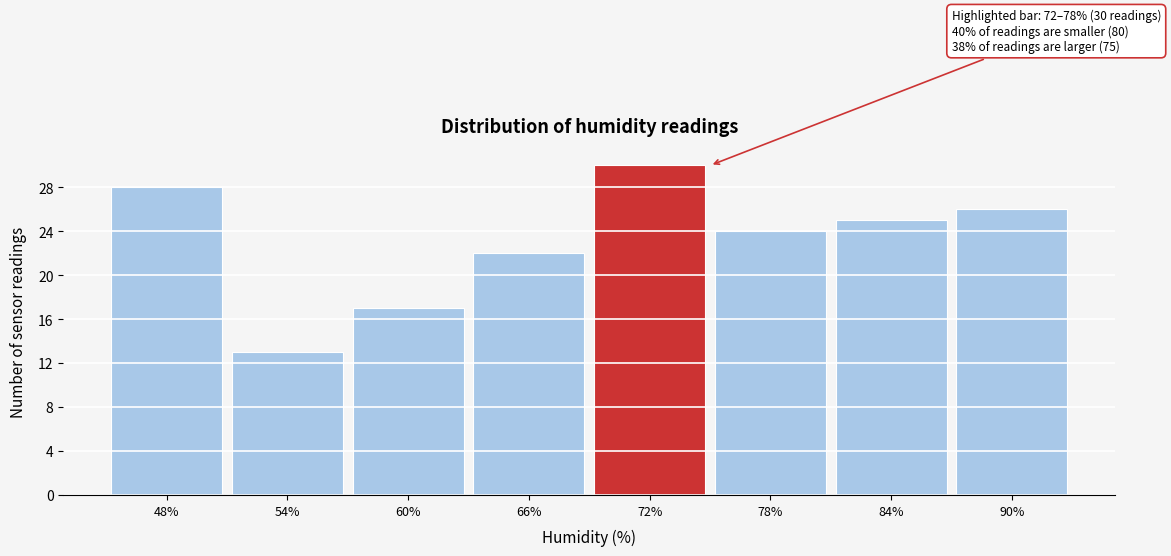

Reading right to left, list all the values displayed in this chart.

26	25	24	30	22	17	13	28